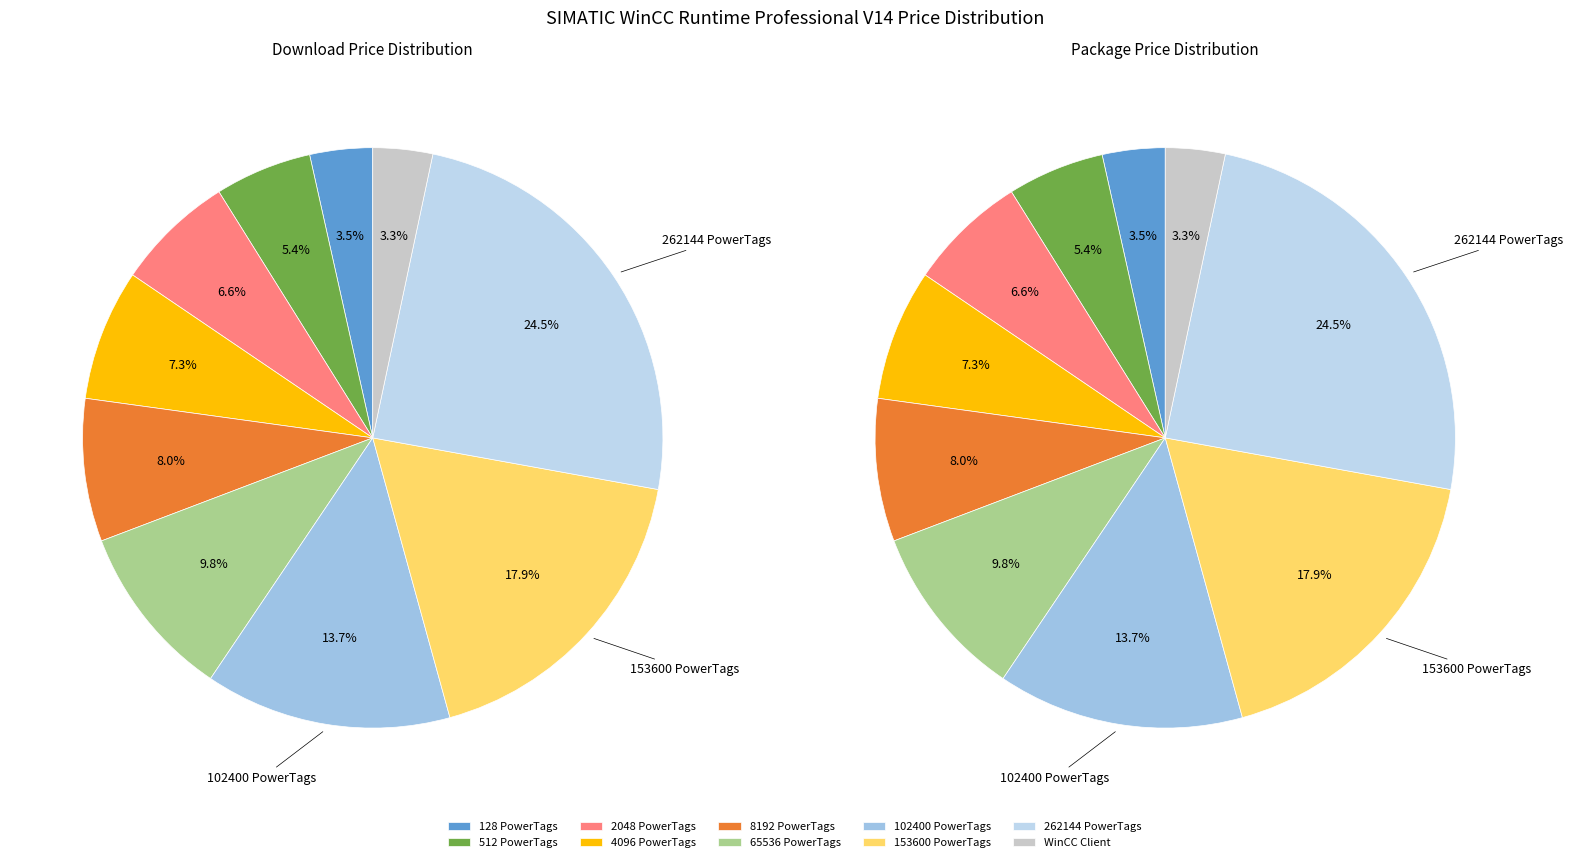

How many slices are in this pie chart?

10